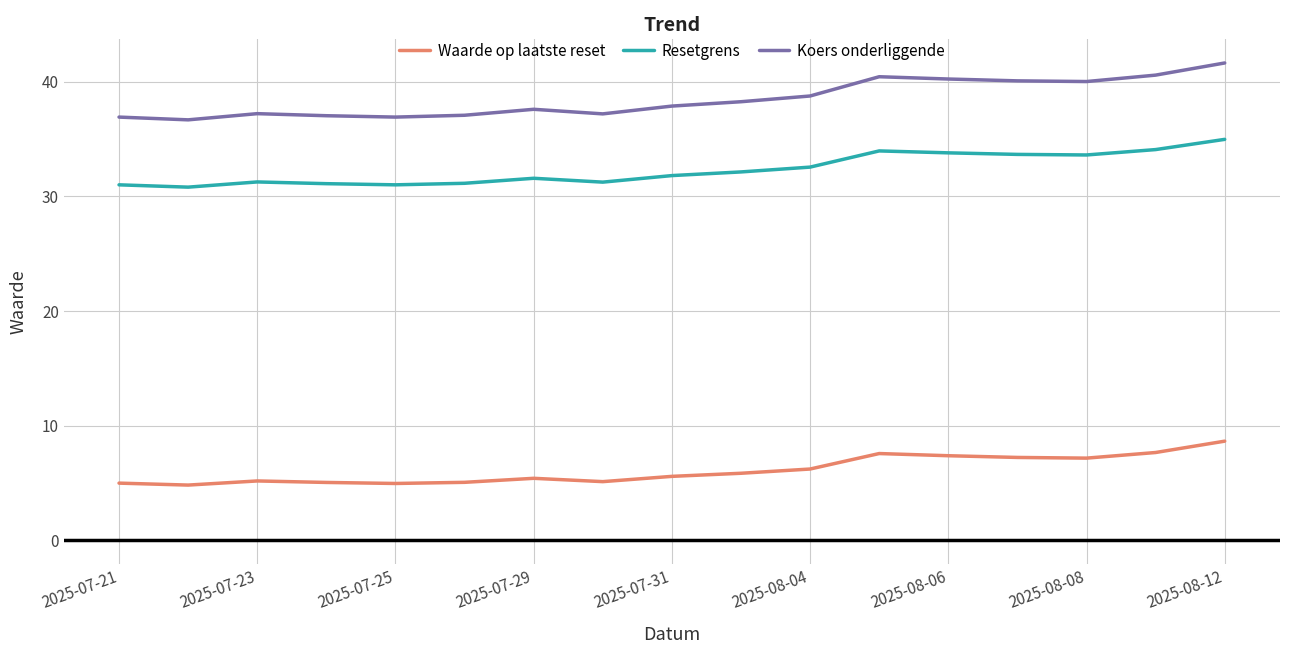

What is the difference between the maximum and minimum values in the Waarde op laatste reset series?

3.8